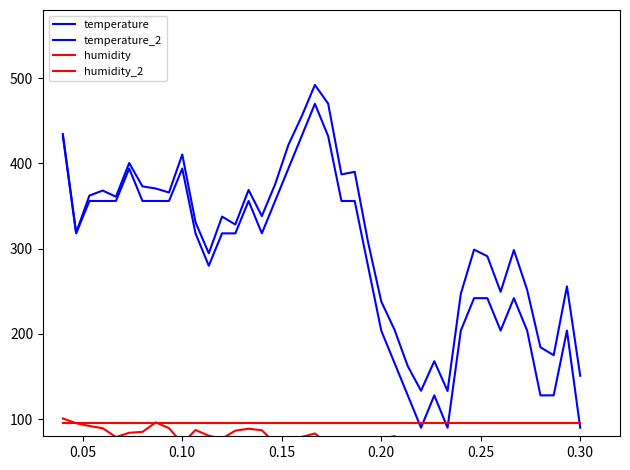

True or false: humidity and temperature_2 cross at least once.

False